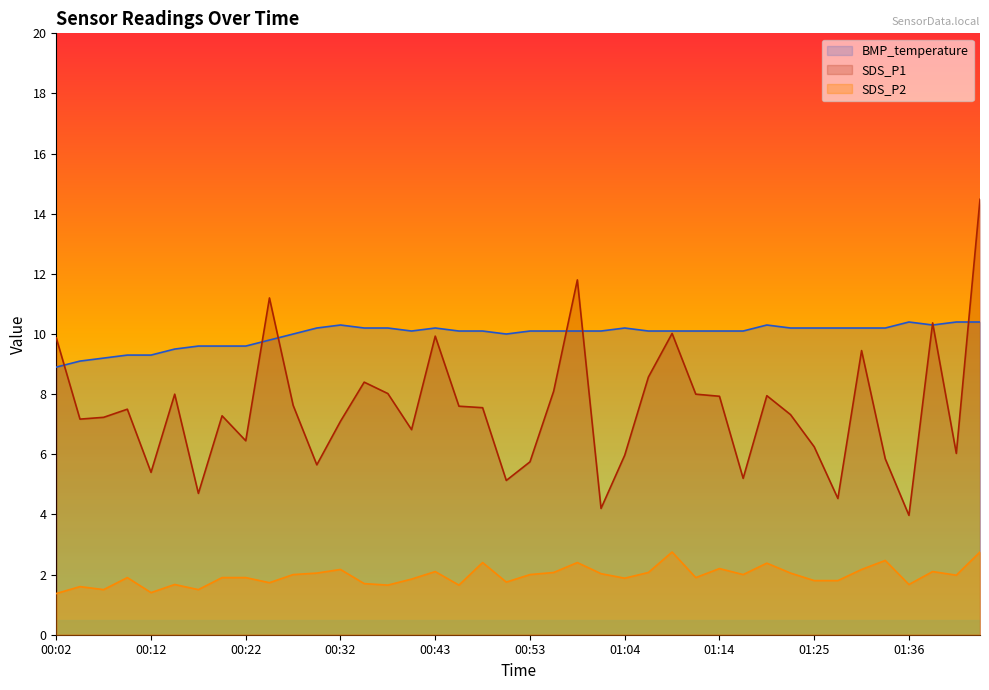

Is the value of SDS_P2 at 00:30 greater than the value of BMP_temperature at 01:25?

No